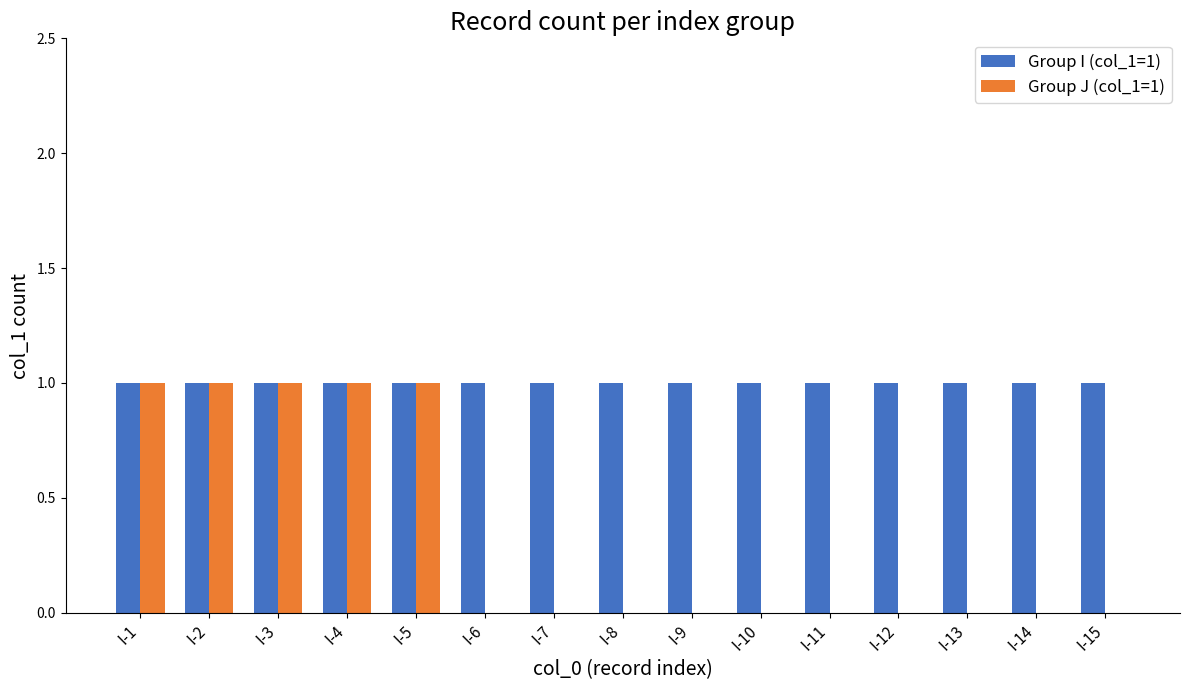

Which series changed the most between I-5 and I-14?

Group J (col_1=1)